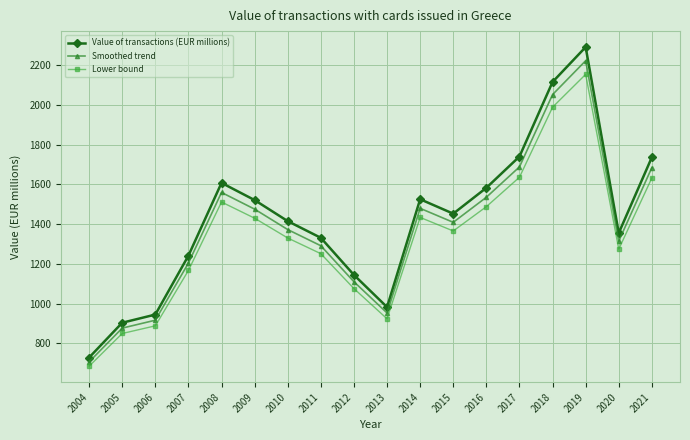

What is the difference between the maximum and minimum values in the Smoothed trend series?

1516.8